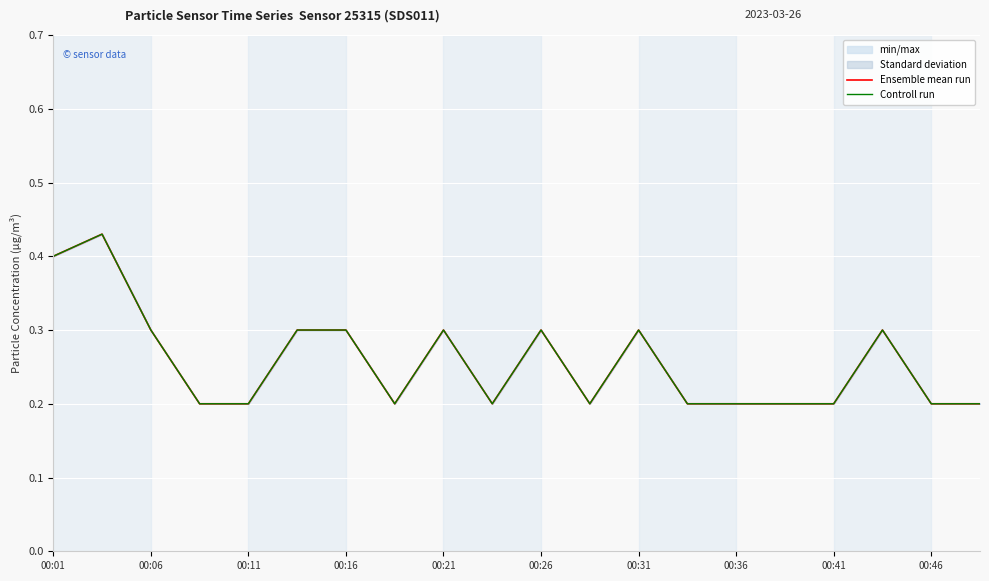

True or false: Ensemble mean run and Controll run intersect in this chart.

False